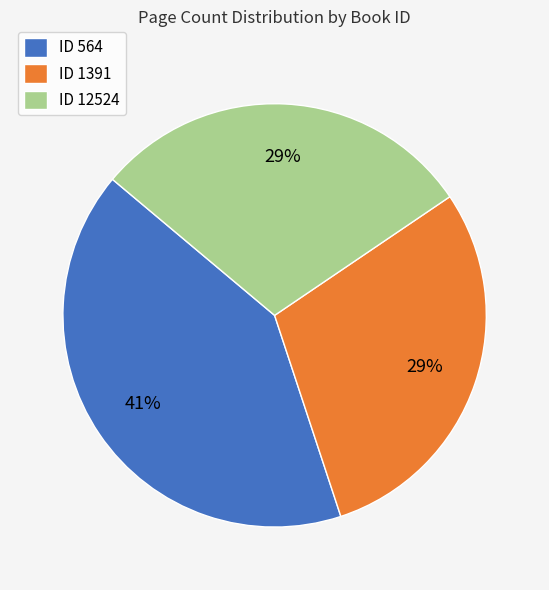

What is the largest slice in the pie chart?

ID 564